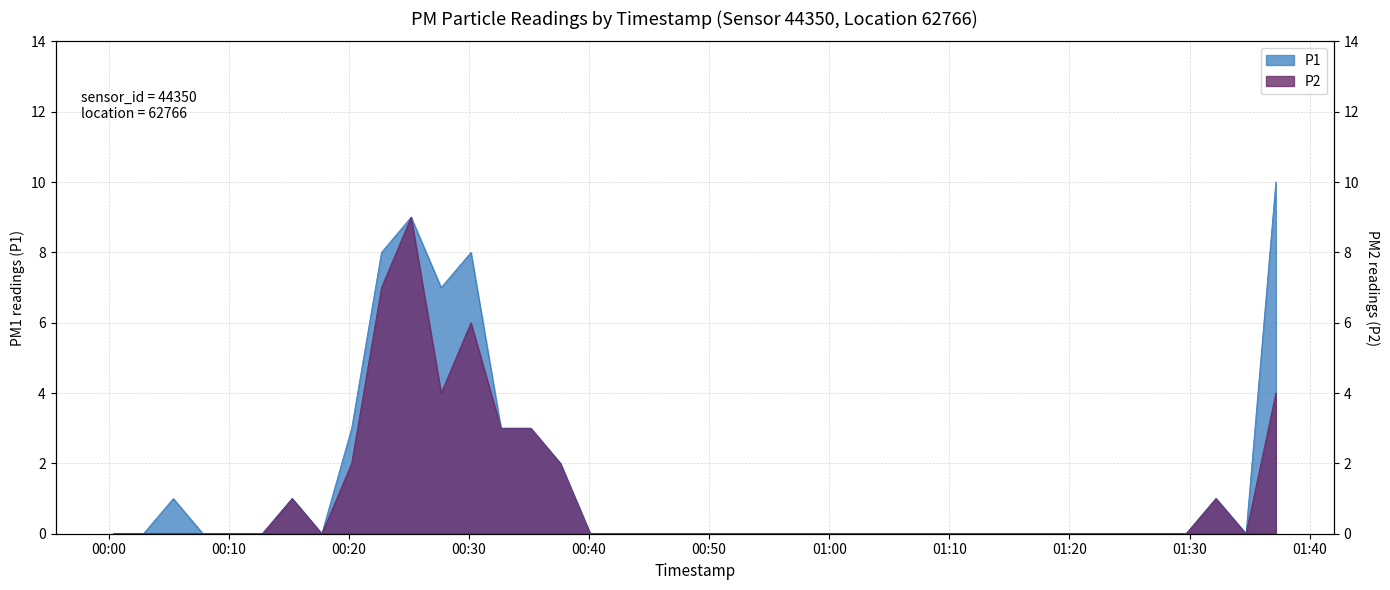

Which series has the widest spread of values?

P1